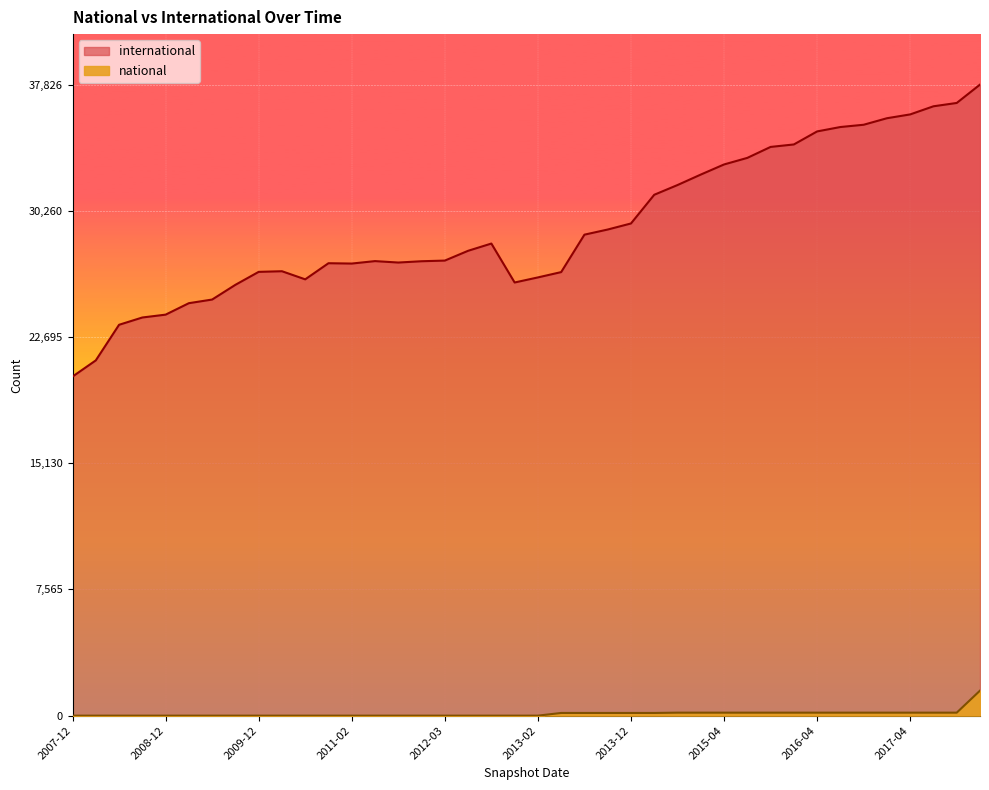

What is the label of the 27th point from the left?

2014-09-08